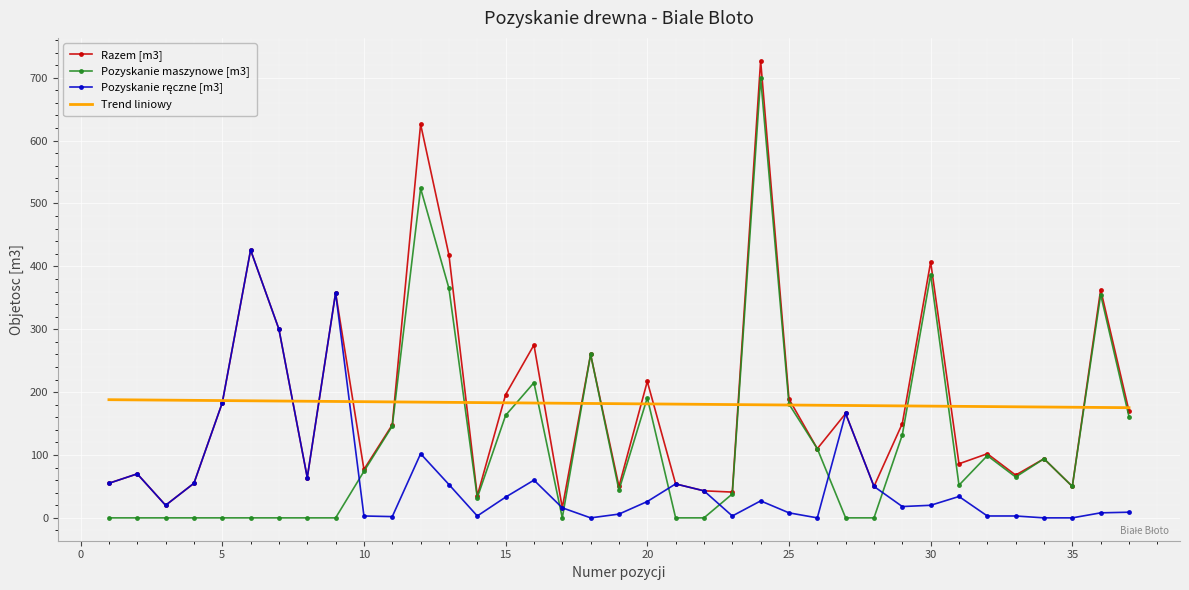

What is the maximum value for Trend liniowy?

187.9